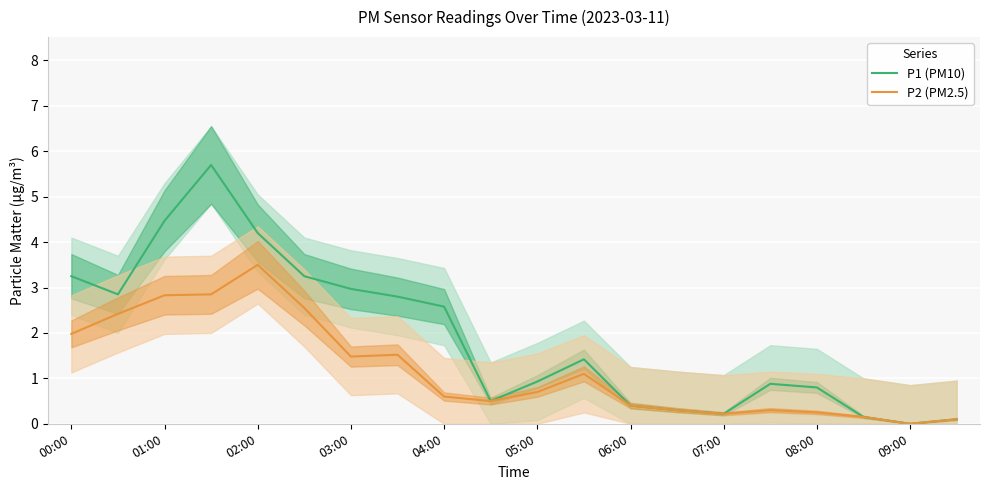

At which label does P2 (PM2.5) reach its peak?

02:00